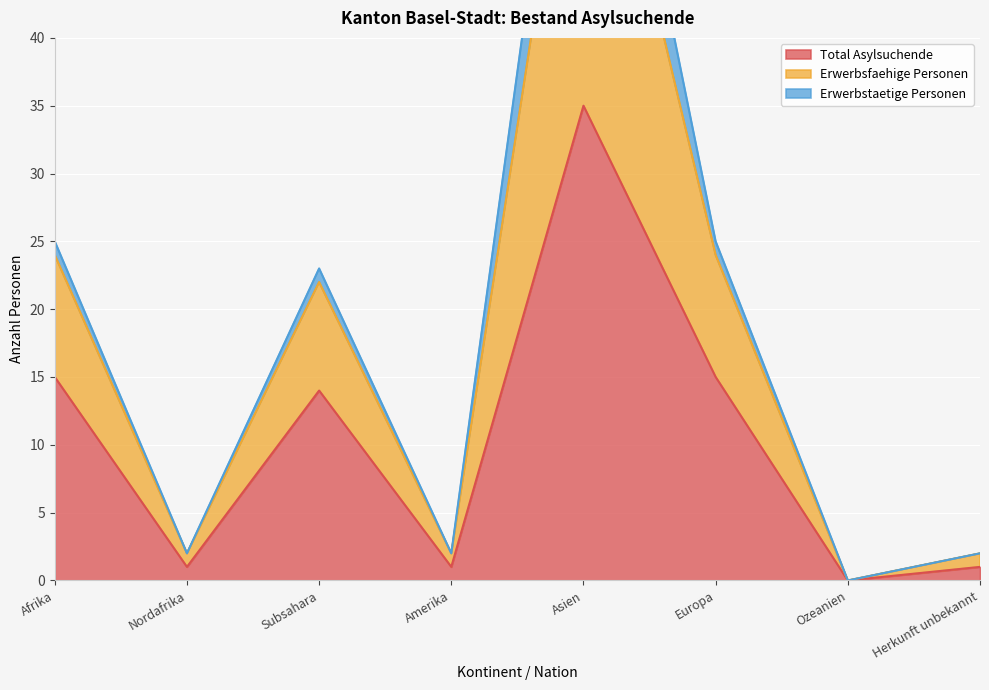

What is the spread (max minus min) of values at Amerika?

1